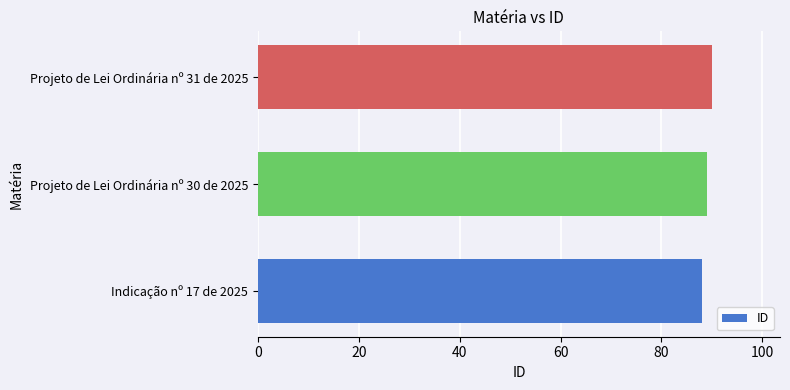

The chart shows a value of 88 at Indicação nº 17 de 2025. True or false?

True